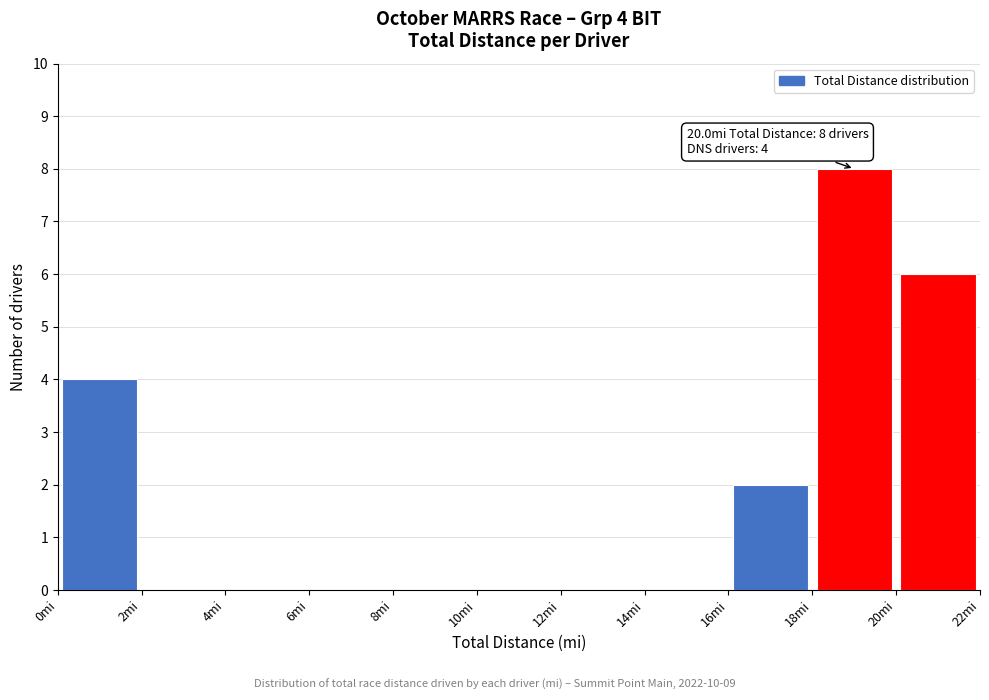

Which range on the x-axis has the tallest bar?

18 to 20